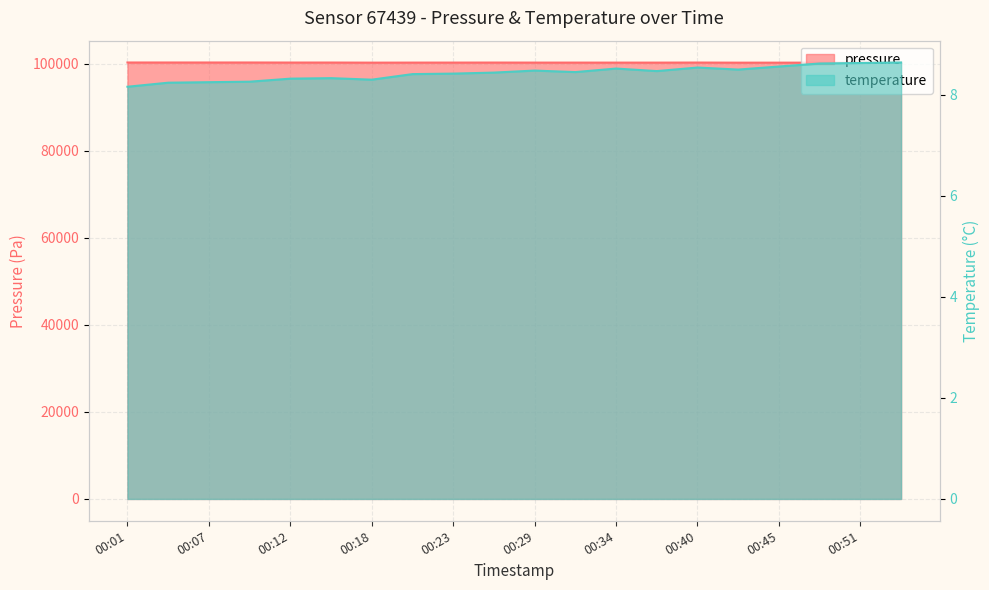

The value of pressure at 00:15 is 156479.7. True or false?

False